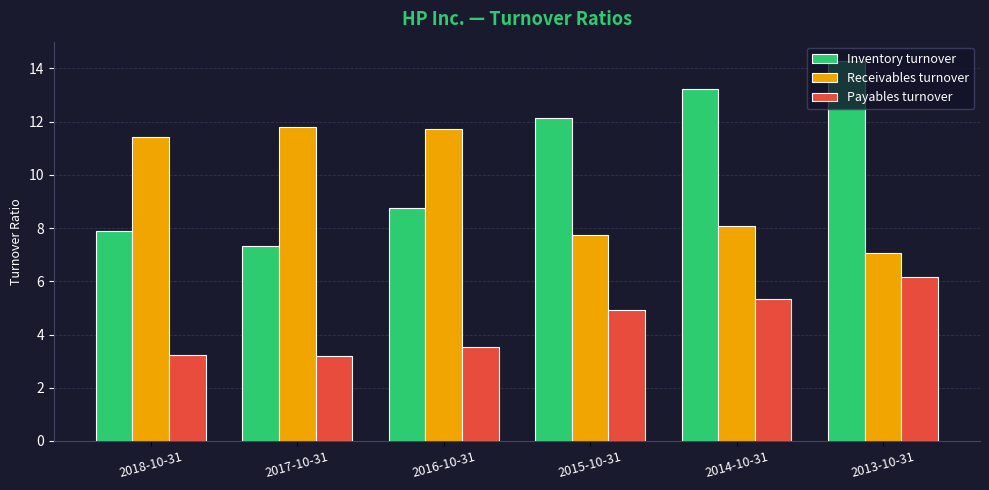

What is the smallest value displayed?

3.2